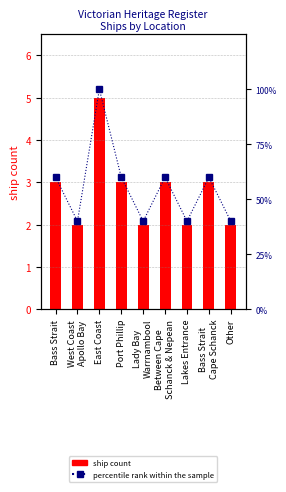

Between West Coast
Apollo Bay and Between Cape
Schanck & Nepean, which is larger?

Between Cape
Schanck & Nepean